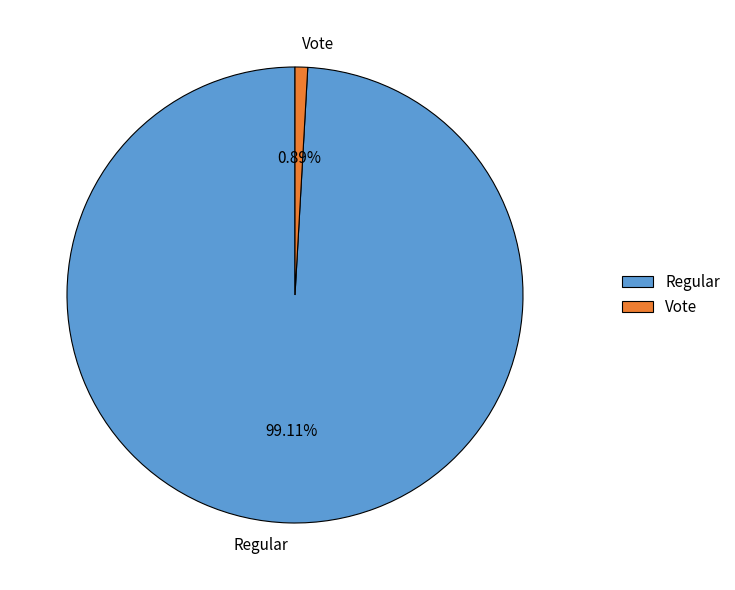

Count the number of slices in the pie.

2